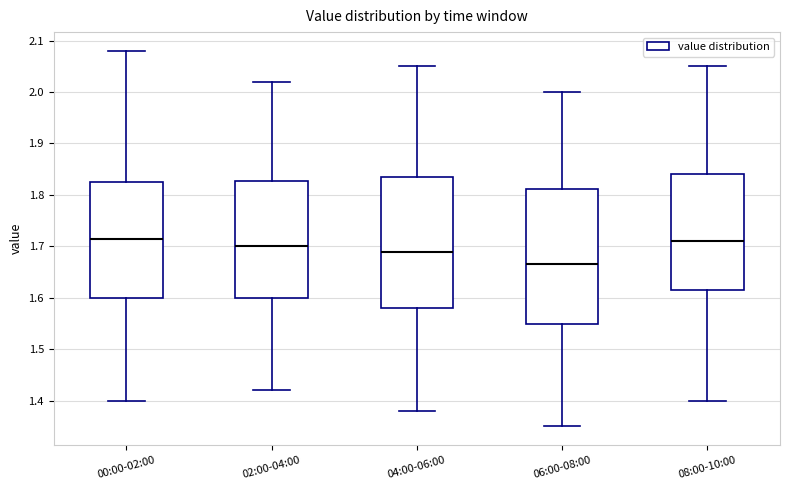

Reading left to right, transcribe this box plot: for each box, give where its median line is, the range the box spans, and where its two whiskers end, as read against the y-axis. The values are not printed on the chart, so give them approximately, as read against the axis.

00:00-02:00: median 1.72, box 1.60 to 1.83, whiskers 1.40 to 2.08
02:00-04:00: median 1.70, box 1.60 to 1.83, whiskers 1.42 to 2.02
04:00-06:00: median 1.69, box 1.58 to 1.84, whiskers 1.38 to 2.05
06:00-08:00: median 1.67, box 1.55 to 1.81, whiskers 1.35 to 2.00
08:00-10:00: median 1.71, box 1.62 to 1.84, whiskers 1.40 to 2.05